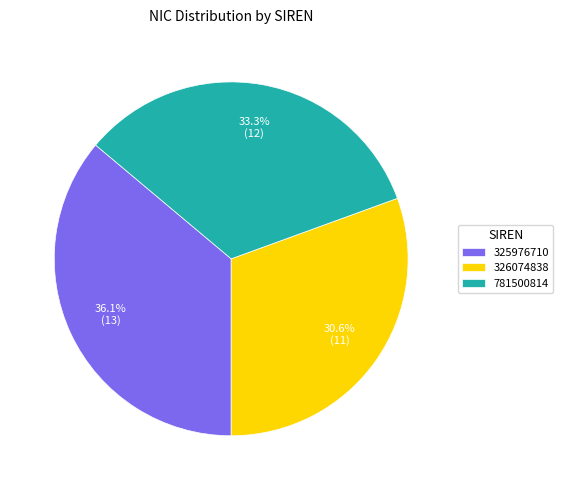

To the nearest percent, what percentage of the pie is 326074838?

31%